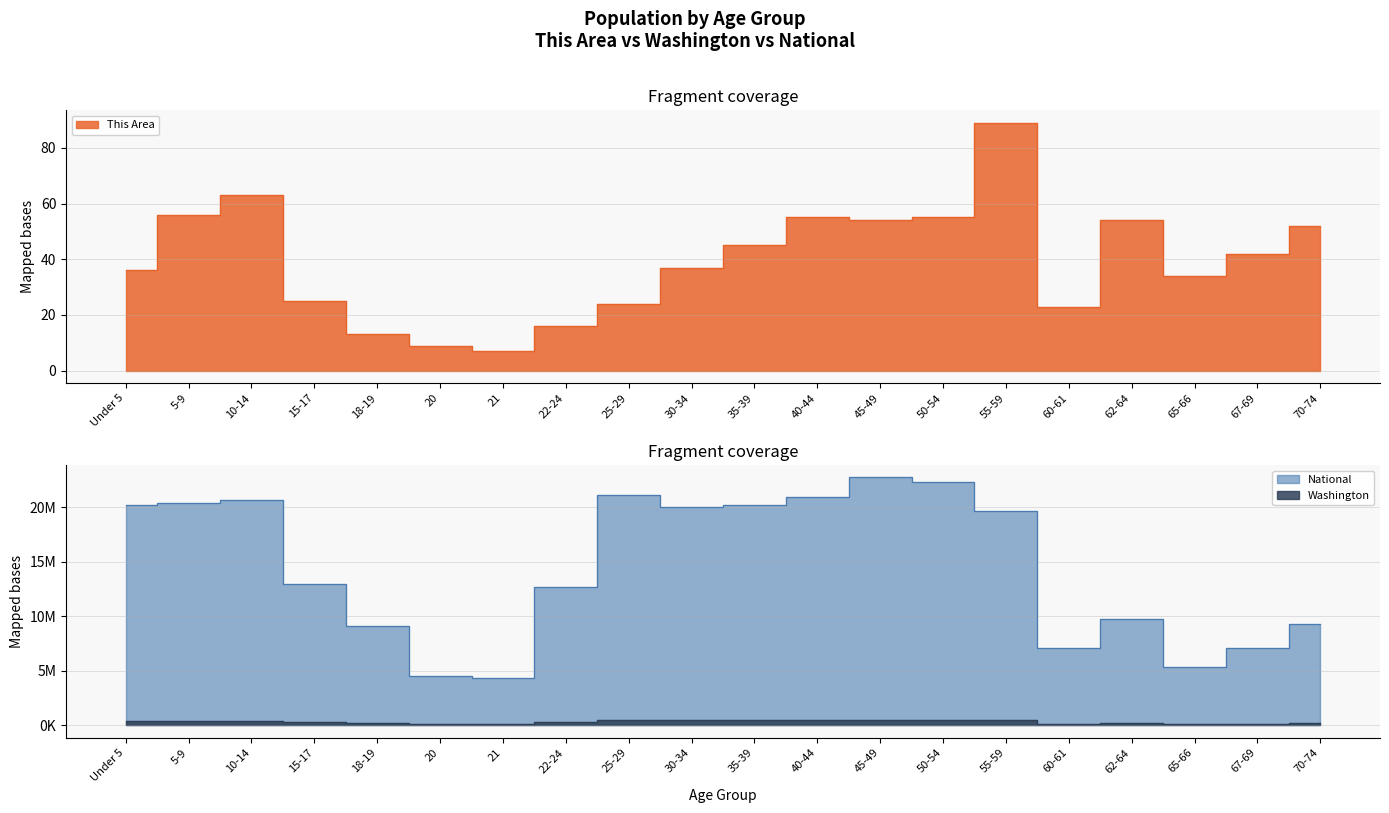

What is the difference between the second highest and minimum values in the Washington series?

401026